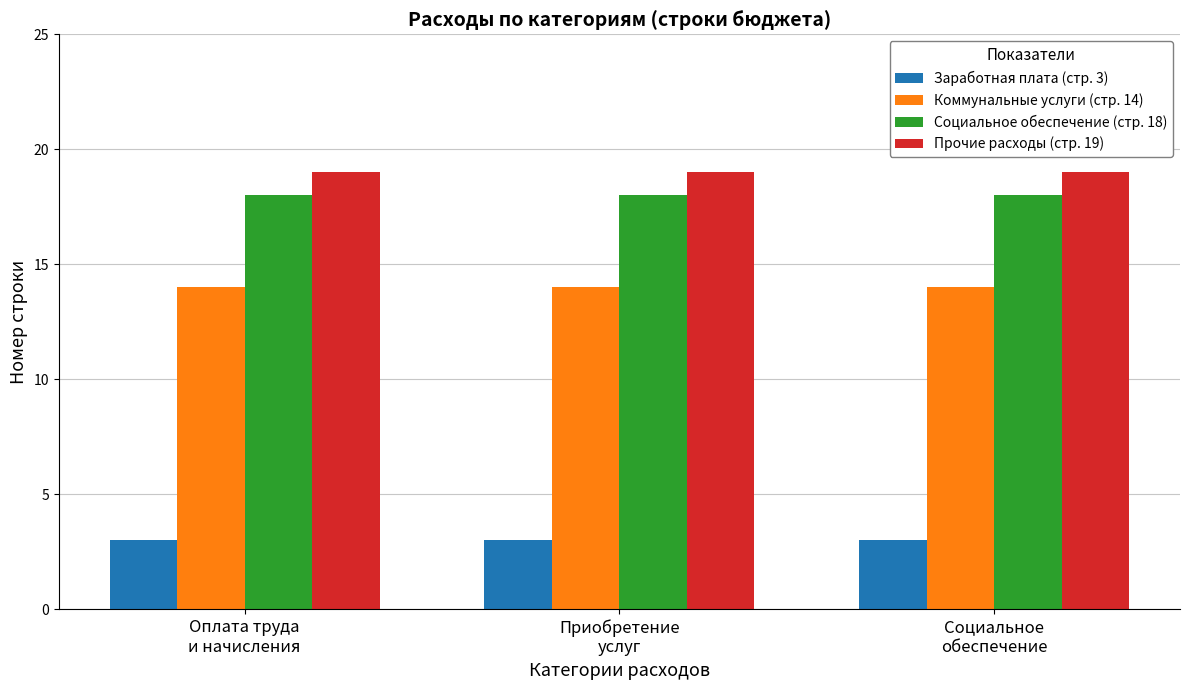

Reading left to right, what are all the values shown in this chart?

Заработная плата (стр. 3): 3	3	3
Коммунальные услуги (стр. 14): 14	14	14
Социальное обеспечение (стр. 18): 18	18	18
Прочие расходы (стр. 19): 19	19	19